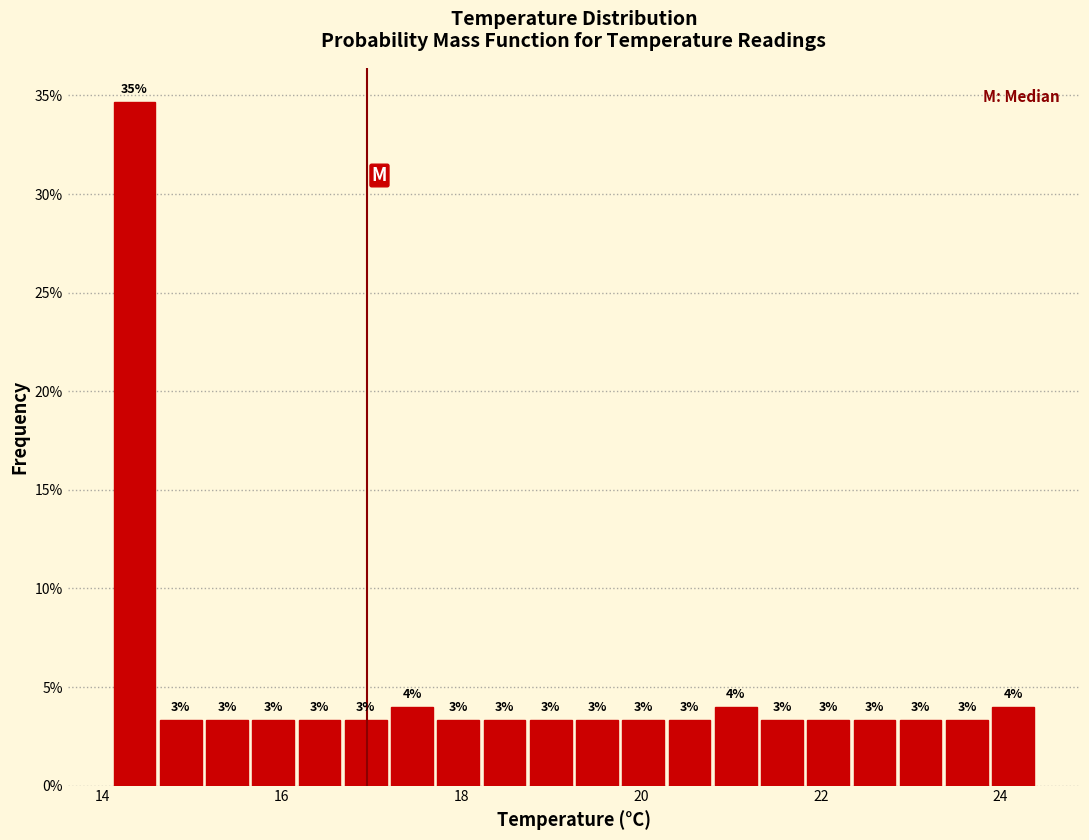

Read against the x-axis, roughly where is the centre of the tallest bar?

14.4